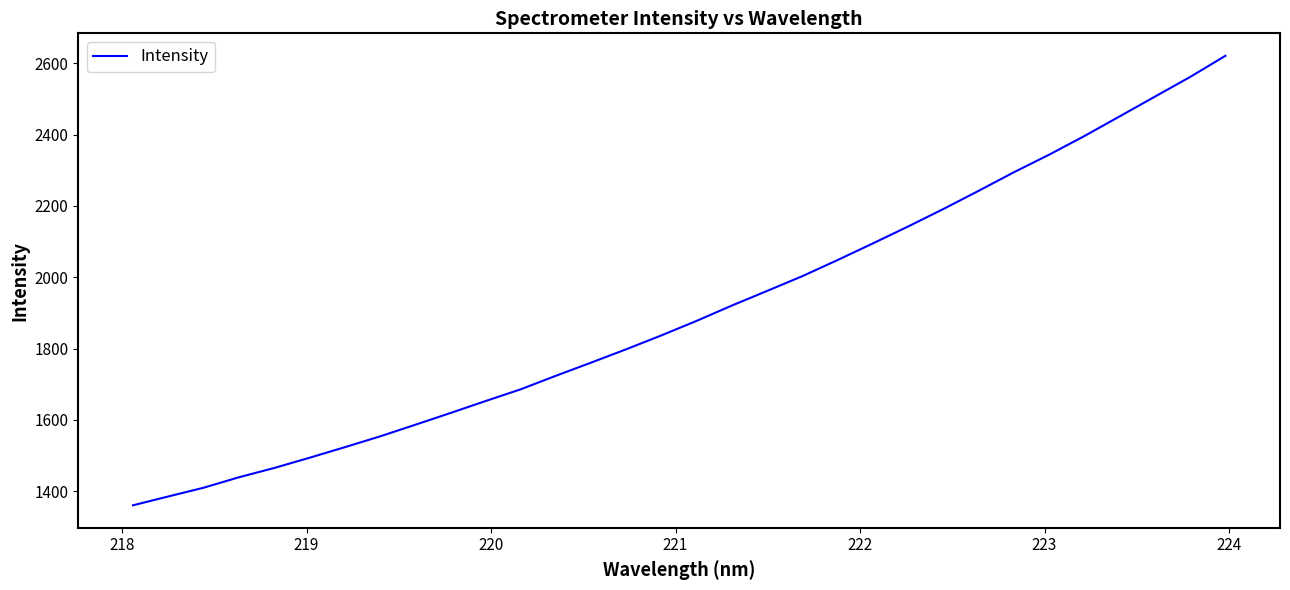

What is the difference between the maximum and minimum values?

1260.3